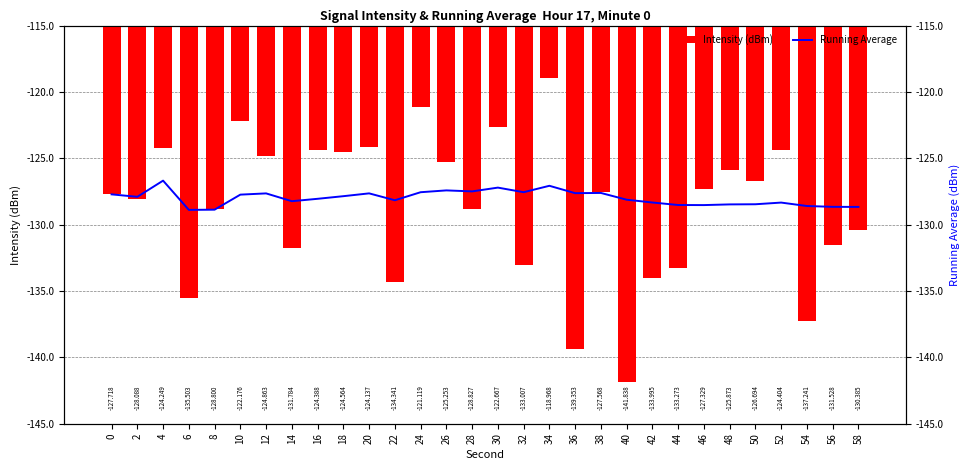

What is the difference between the second highest and minimum values in the Running Average series?

1.8